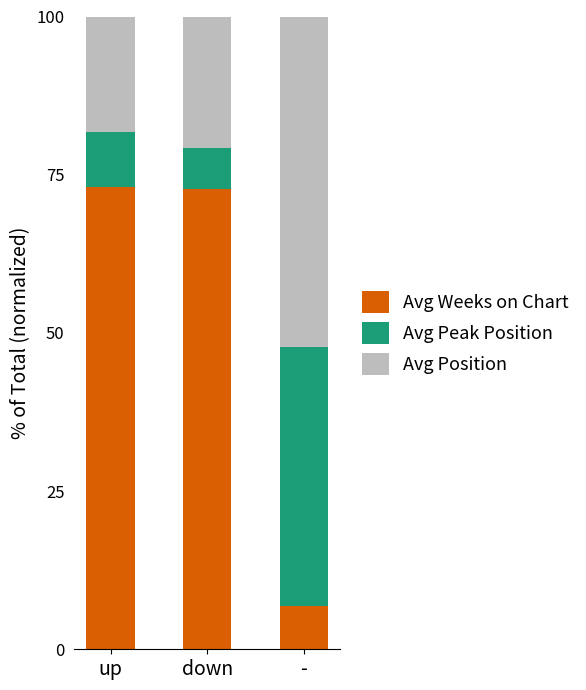

What is the highest value of the Avg Weeks on Chart series?

73.0